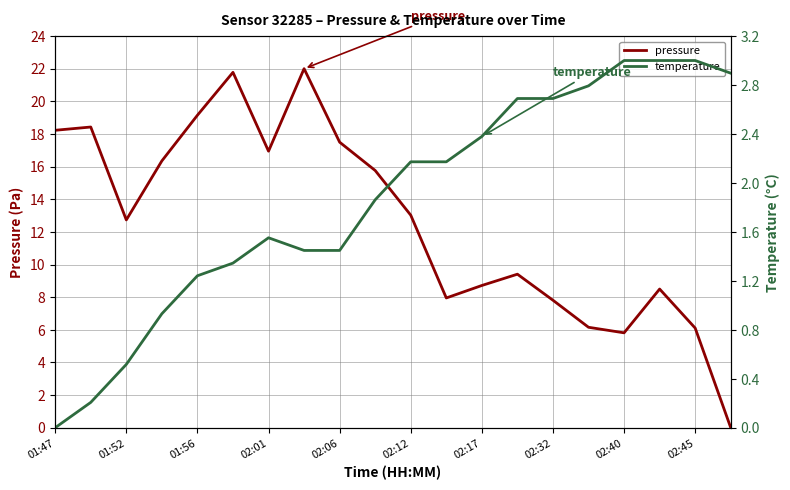

How many lines are shown in the chart?

2